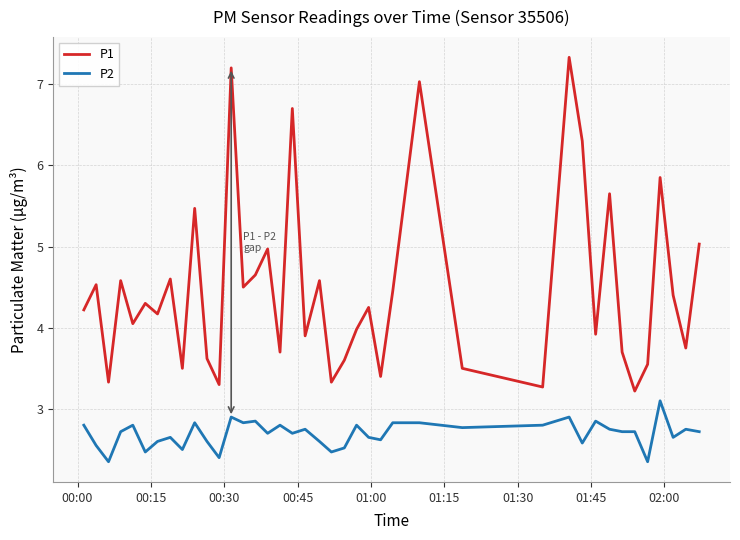

True or false: P1 and P2 intersect in this chart.

False